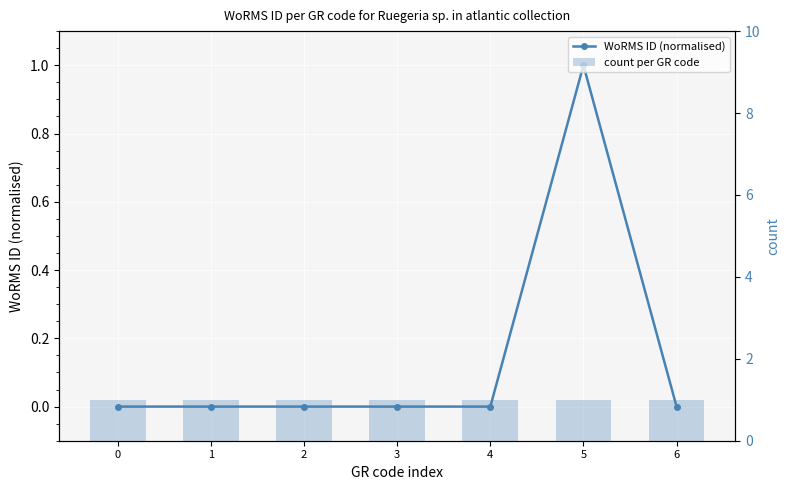

What is the spread (max minus min) of values at 0?

1